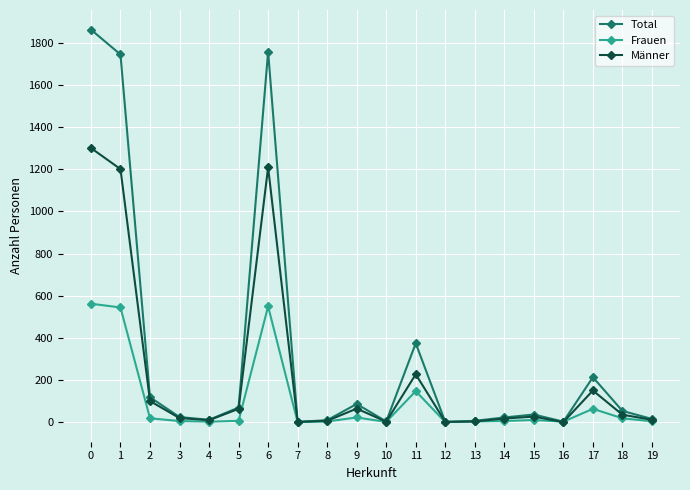

True or false: Männer has more than 1 interior local peaks.

True